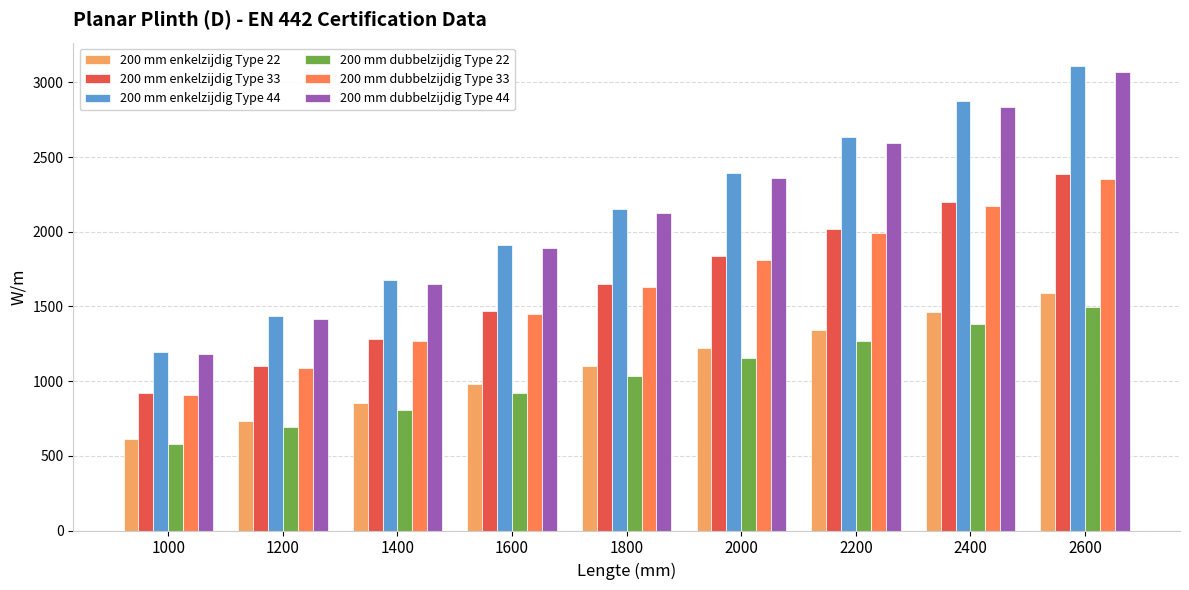

Is the value of 200 mm enkelzijdig Type 44 at 1200 greater than the value of 200 mm enkelzijdig Type 22 at 1600?

Yes